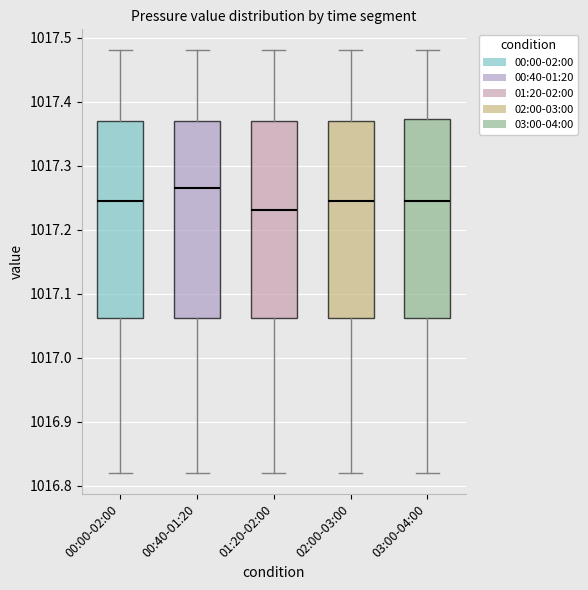

Reading left to right, transcribe this box plot: for each box, give where its median line is, the range the box spans, and where its two whiskers end, as read against the y-axis. The values are not printed on the chart, so give them approximately, as read against the axis.

00:00-02:00: median 1017.25, box 1017.06 to 1017.37, whiskers 1016.82 to 1017.48
00:40-01:20: median 1017.27, box 1017.06 to 1017.37, whiskers 1016.82 to 1017.48
01:20-02:00: median 1017.23, box 1017.06 to 1017.37, whiskers 1016.82 to 1017.48
02:00-03:00: median 1017.25, box 1017.06 to 1017.37, whiskers 1016.82 to 1017.48
03:00-04:00: median 1017.25, box 1017.06 to 1017.37, whiskers 1016.82 to 1017.48